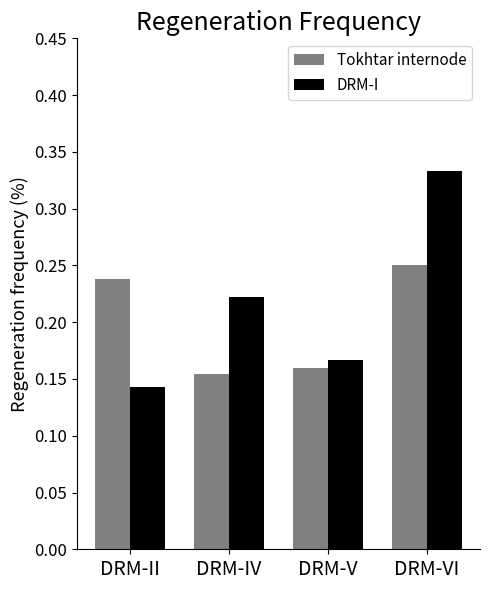

Does the chart contain any negative values?

No